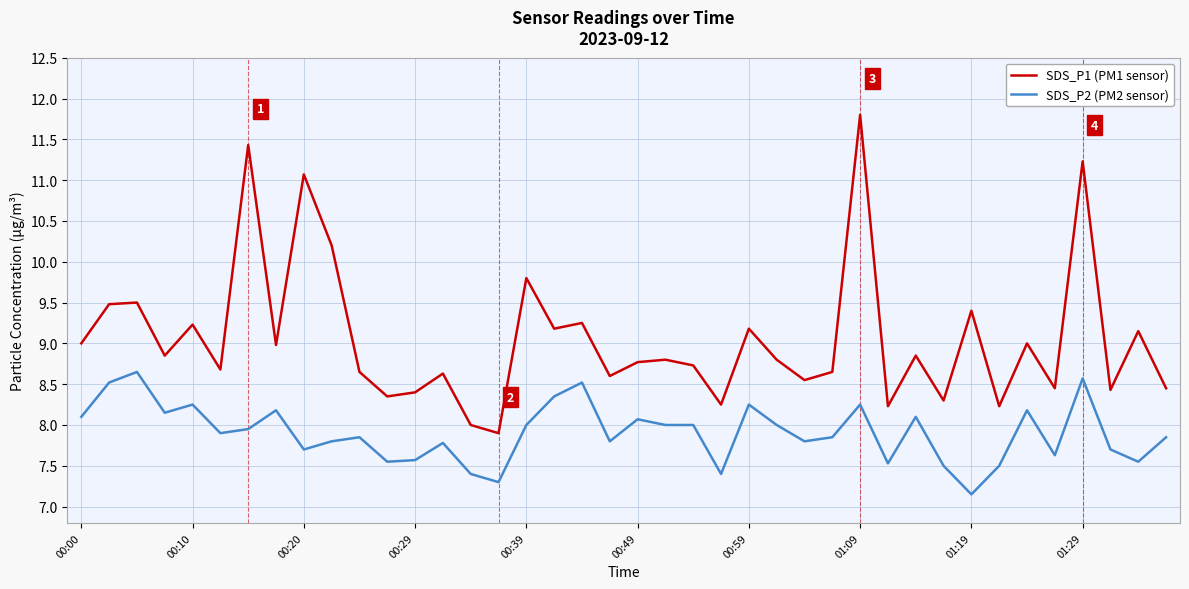

What is the lowest value of the SDS_P1 (PM1 sensor) series?

7.9